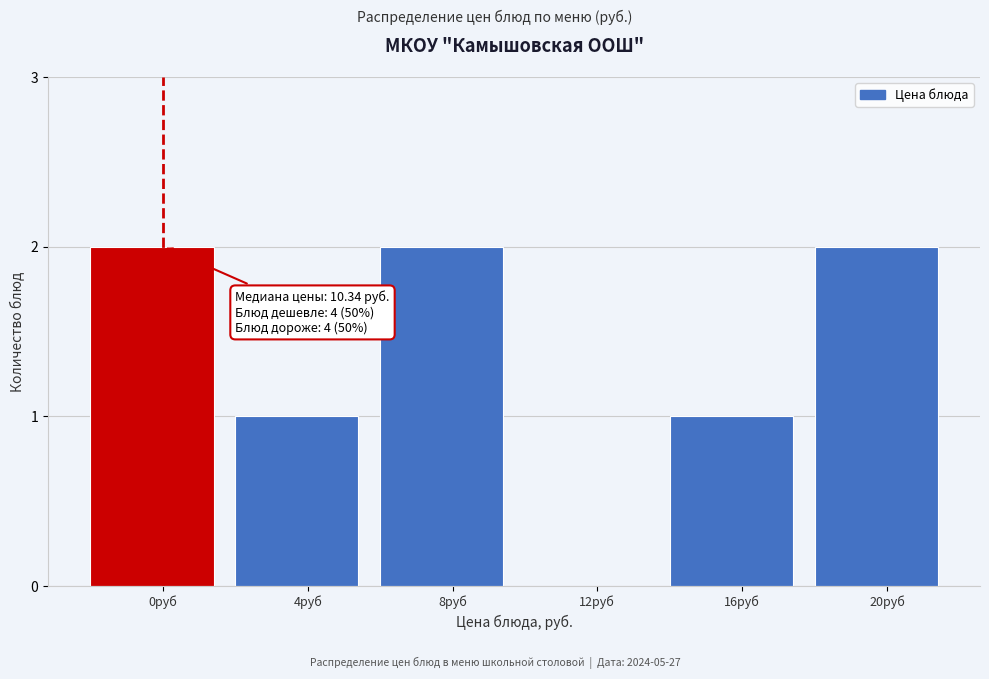

Reading left to right, what are all the values shown in this chart?

0руб=2	4руб=1	8руб=2	12руб=0	16руб=1	20руб=2